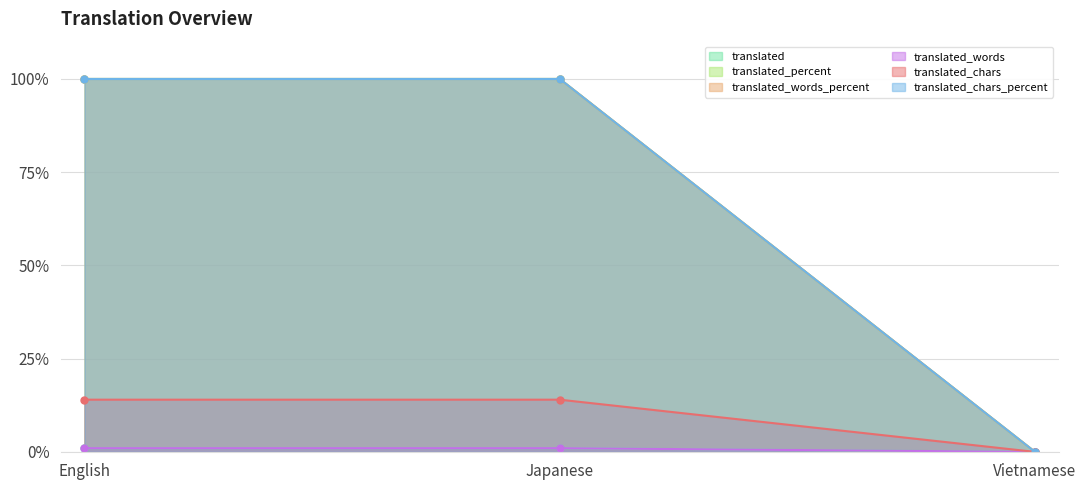

How many data points in translated_chars are less than 14?

1